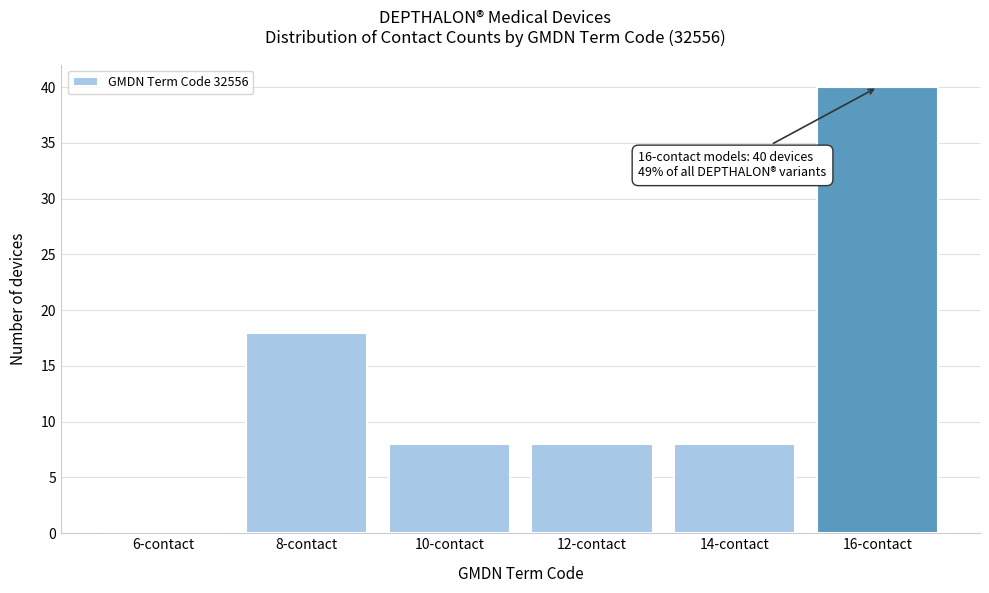

Reading left to right, list all the values displayed in this chart.

6-contact=0	8-contact=18	10-contact=8	12-contact=8	14-contact=8	16-contact=40